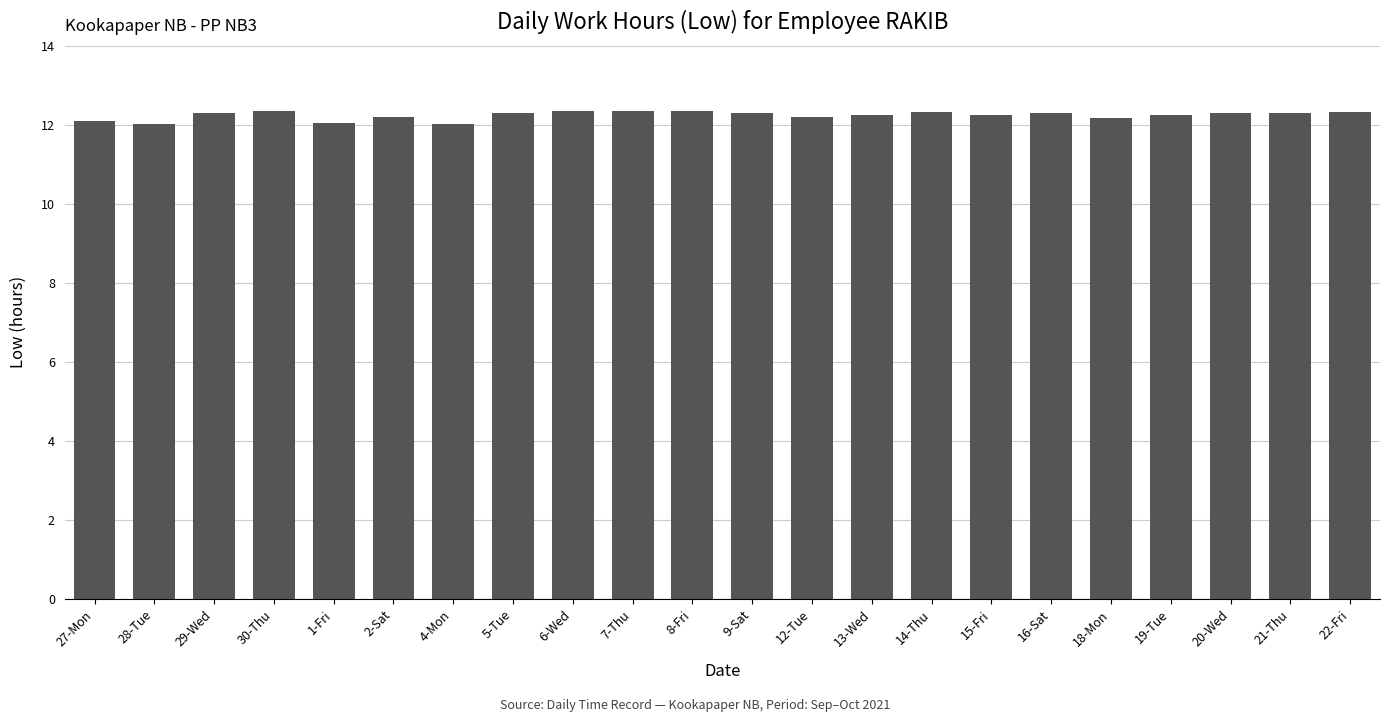

What position from the left is 2-Sat?

6